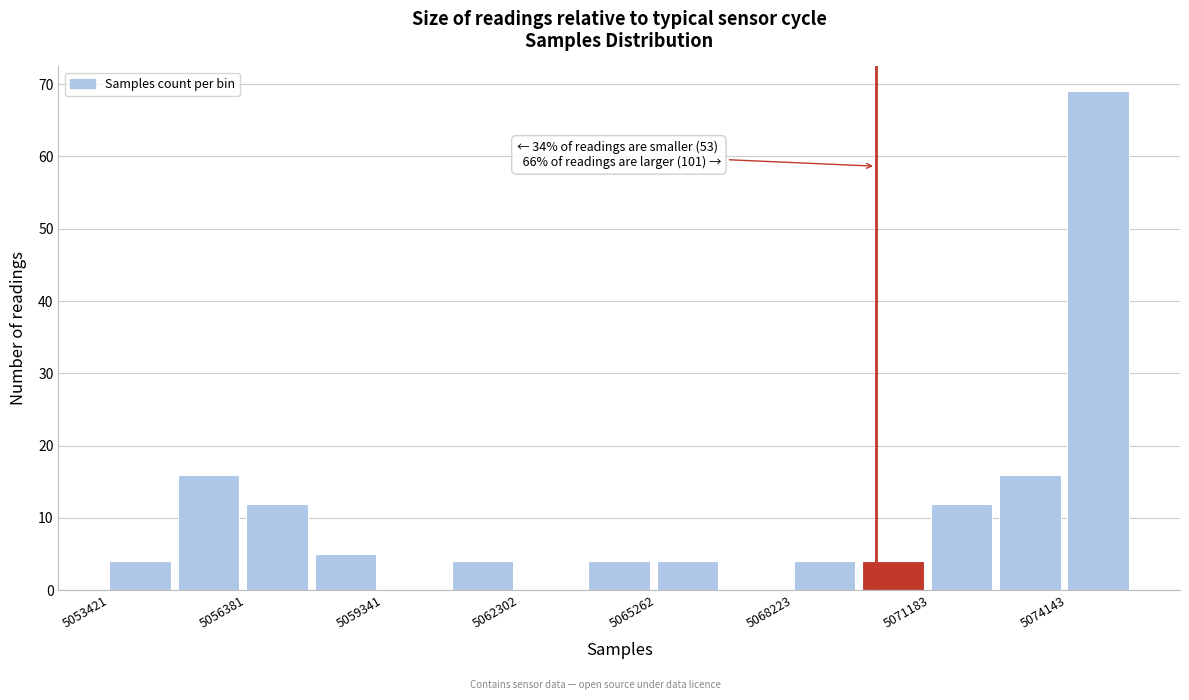

Around what value on the x-axis is the tallest bar? Give the approximate position of its centre, as read against the axis.

5075000